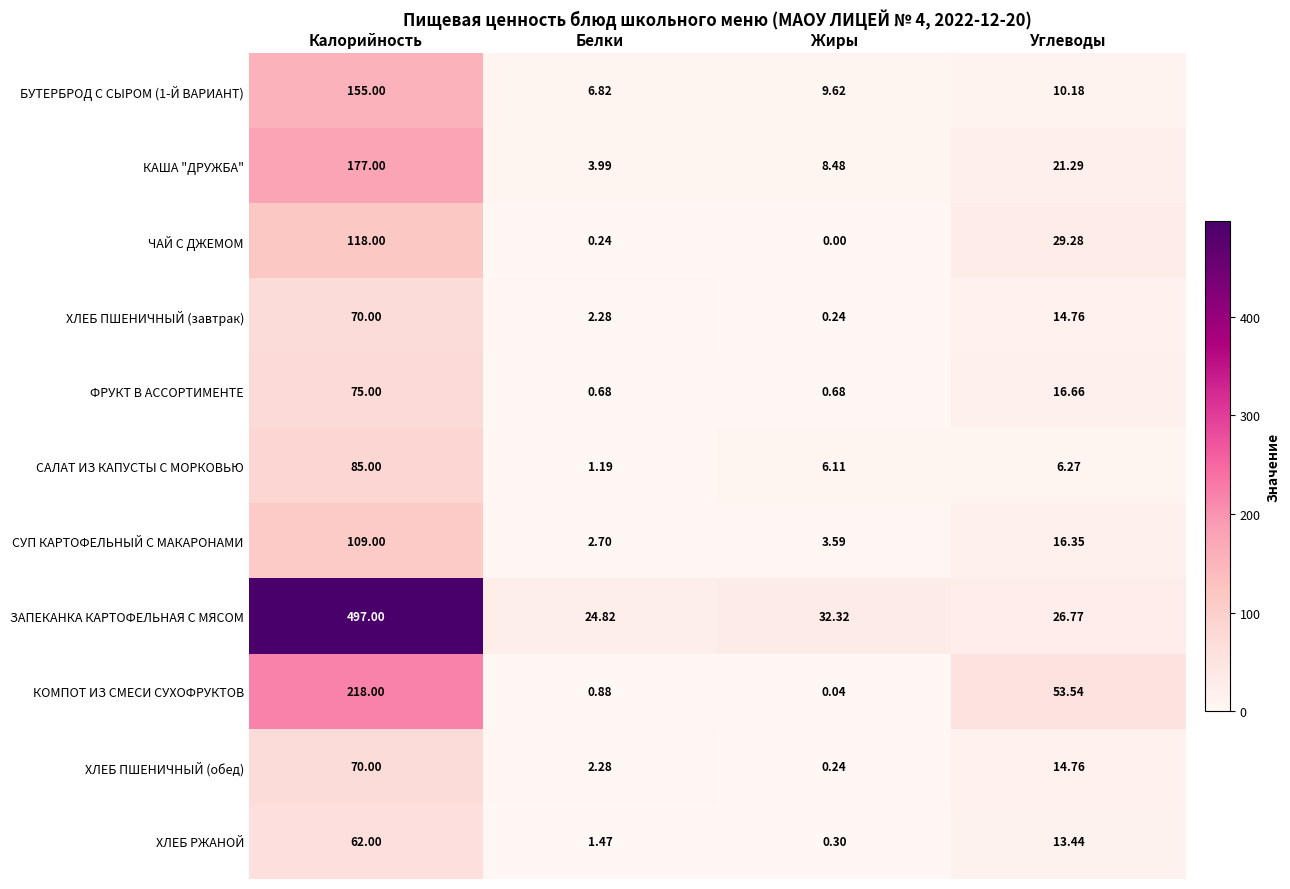

At which category is the sum across all series the highest?

Калорийность